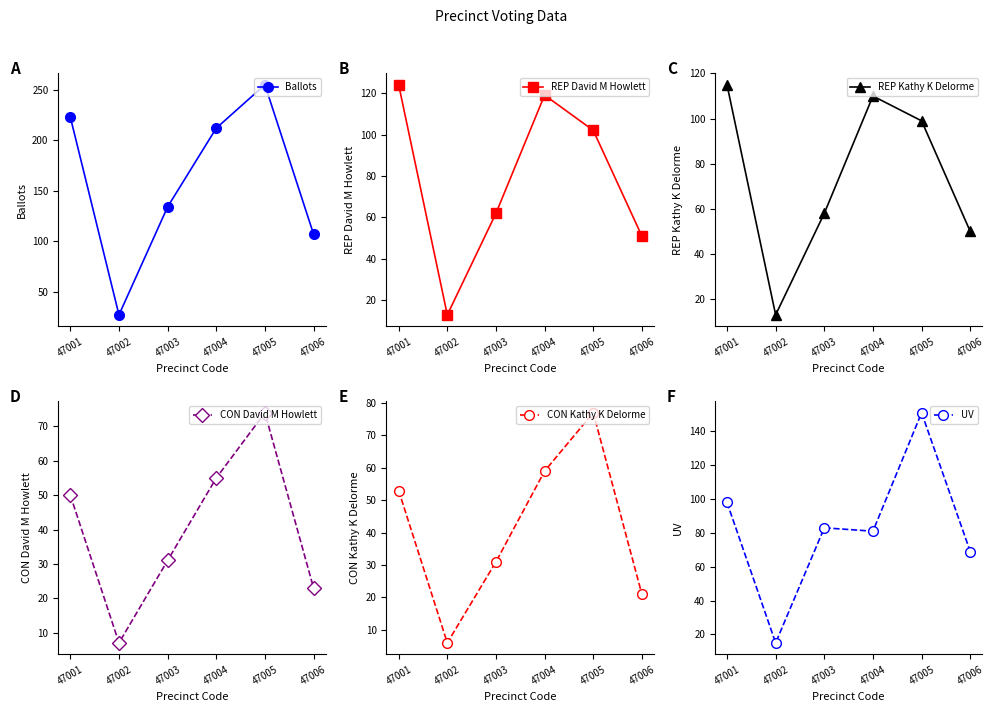

What is the average value of the REP David M Howlett series?

78